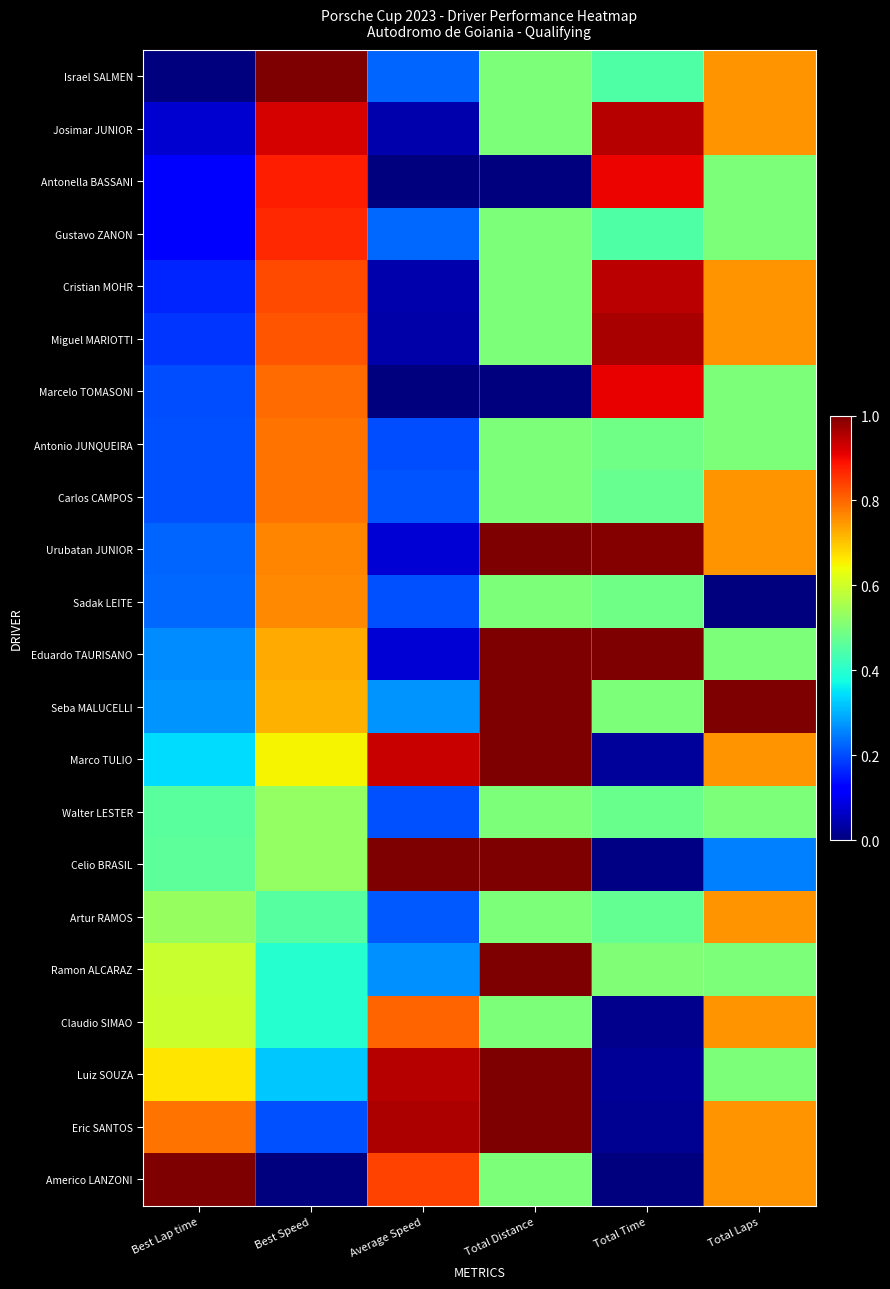

Reading left to right, extract all data points from this chart.

Israel SALMEN: Best Lap time=0.0	Best Speed=1.0	Average Speed=0.2	Total Distance=0.5	Total Time=0.4	Total Laps=0.8
Josimar JUNIOR: Best Lap time=0.1	Best Speed=0.9	Average Speed=0.0	Total Distance=0.5	Total Time=1.0	Total Laps=0.8
Antonella BASSANI: Best Lap time=0.1	Best Speed=0.9	Average Speed=0.0	Total Distance=0.0	Total Time=0.9	Total Laps=0.5
Gustavo ZANON: Best Lap time=0.1	Best Speed=0.9	Average Speed=0.2	Total Distance=0.5	Total Time=0.4	Total Laps=0.5
Cristian MOHR: Best Lap time=0.2	Best Speed=0.8	Average Speed=0.0	Total Distance=0.5	Total Time=0.9	Total Laps=0.8
Miguel MARIOTTI: Best Lap time=0.2	Best Speed=0.8	Average Speed=0.0	Total Distance=0.5	Total Time=1.0	Total Laps=0.8
Marcelo TOMASONI: Best Lap time=0.2	Best Speed=0.8	Average Speed=0.0	Total Distance=0.0	Total Time=0.9	Total Laps=0.5
Antonio JUNQUEIRA: Best Lap time=0.2	Best Speed=0.8	Average Speed=0.2	Total Distance=0.5	Total Time=0.5	Total Laps=0.5
Carlos CAMPOS: Best Lap time=0.2	Best Speed=0.8	Average Speed=0.2	Total Distance=0.5	Total Time=0.5	Total Laps=0.8
Urubatan JUNIOR: Best Lap time=0.2	Best Speed=0.8	Average Speed=0.1	Total Distance=1.0	Total Time=1.0	Total Laps=0.8
Sadak LEITE: Best Lap time=0.2	Best Speed=0.8	Average Speed=0.2	Total Distance=0.5	Total Time=0.5	Total Laps=0.0
Eduardo TAURISANO: Best Lap time=0.3	Best Speed=0.7	Average Speed=0.1	Total Distance=1.0	Total Time=1.0	Total Laps=0.5
Seba MALUCELLI: Best Lap time=0.3	Best Speed=0.7	Average Speed=0.3	Total Distance=1.0	Total Time=0.5	Total Laps=1.0
Marco TULIO: Best Lap time=0.3	Best Speed=0.6	Average Speed=0.9	Total Distance=1.0	Total Time=0.0	Total Laps=0.8
Walter LESTER: Best Lap time=0.5	Best Speed=0.5	Average Speed=0.2	Total Distance=0.5	Total Time=0.5	Total Laps=0.5
Celio BRASIL: Best Lap time=0.5	Best Speed=0.5	Average Speed=1.0	Total Distance=1.0	Total Time=0.0	Total Laps=0.2
Artur RAMOS: Best Lap time=0.5	Best Speed=0.5	Average Speed=0.2	Total Distance=0.5	Total Time=0.5	Total Laps=0.8
Ramon ALCARAZ: Best Lap time=0.6	Best Speed=0.4	Average Speed=0.3	Total Distance=1.0	Total Time=0.5	Total Laps=0.5
Claudio SIMAO: Best Lap time=0.6	Best Speed=0.4	Average Speed=0.8	Total Distance=0.5	Total Time=0.0	Total Laps=0.8
Luiz SOUZA: Best Lap time=0.7	Best Speed=0.3	Average Speed=1.0	Total Distance=1.0	Total Time=0.0	Total Laps=0.5
Eric SANTOS: Best Lap time=0.8	Best Speed=0.2	Average Speed=1.0	Total Distance=1.0	Total Time=0.0	Total Laps=0.8
Americo LANZONI: Best Lap time=1.0	Best Speed=0.0	Average Speed=0.8	Total Distance=0.5	Total Time=0.0	Total Laps=0.8